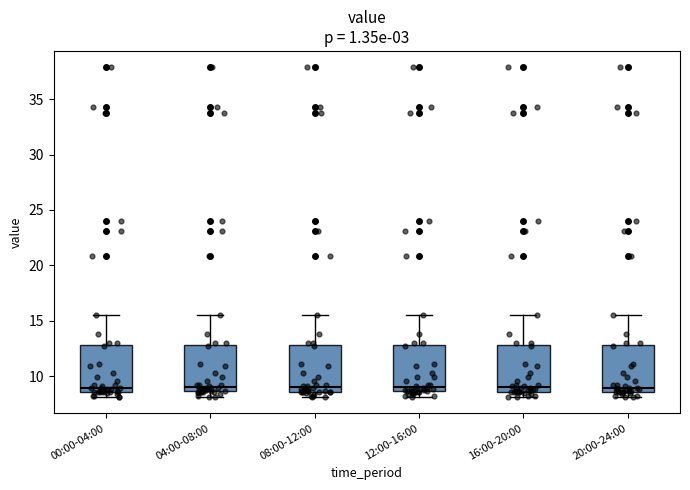

Reading left to right, read every box against the y-axis: the position of its median line, the range the box covers, and the ends of its whiskers. The values are not printed on the chart, so give them approximately, as read against the axis.

00:00-04:00: median 9.0, box 8.5 to 13.0, whiskers 8.0 to 15.5
04:00-08:00: median 9.0, box 8.5 to 13.0, whiskers 8.0 to 15.5
08:00-12:00: median 9.0, box 8.5 to 13.0, whiskers 8.0 to 15.5
12:00-16:00: median 9.0, box 8.5 to 13.0, whiskers 8.0 to 15.5
16:00-20:00: median 9.0, box 8.5 to 13.0, whiskers 8.0 to 15.5
20:00-24:00: median 9.0, box 8.5 to 13.0, whiskers 8.0 to 15.5